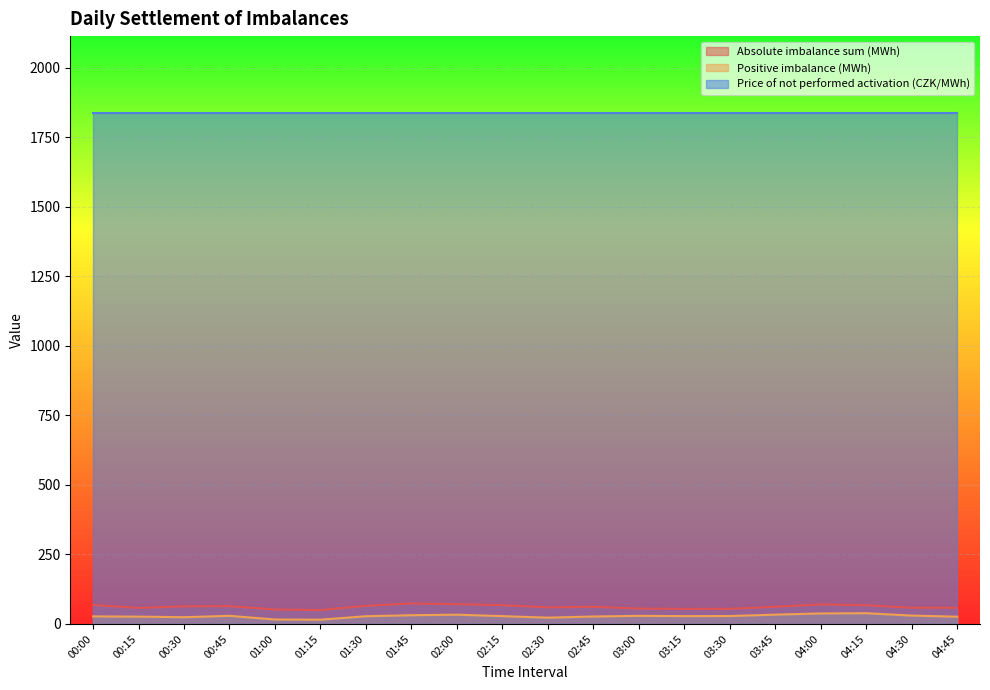

Between 00:45 and 02:00, which series saw the biggest shift?

Absolute imbalance sum (MWh)